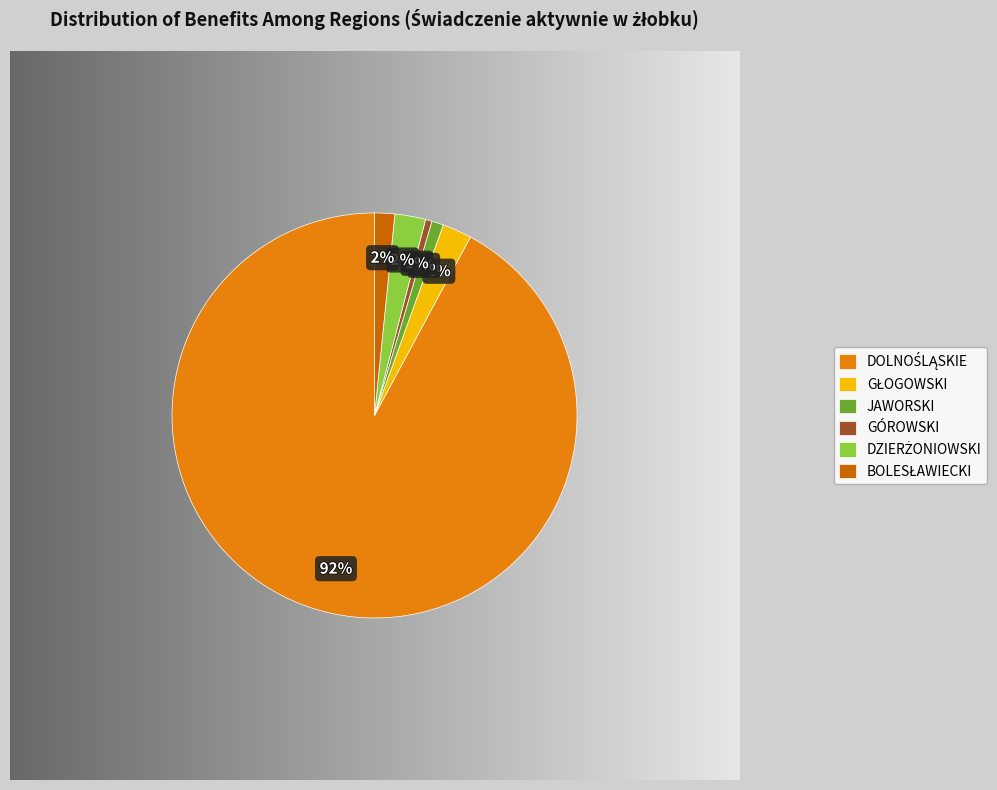

How many segments does this pie chart have?

6